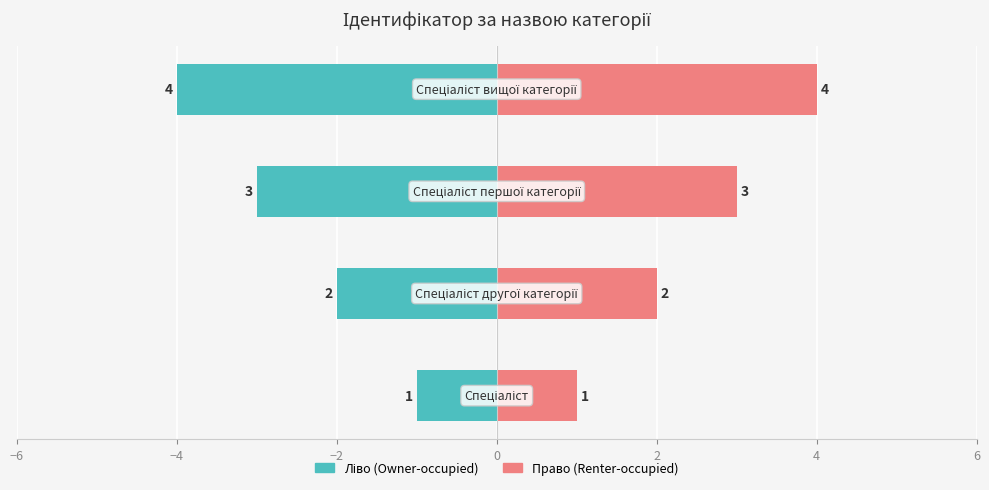

What is the spread (max minus min) of values at 0?

8